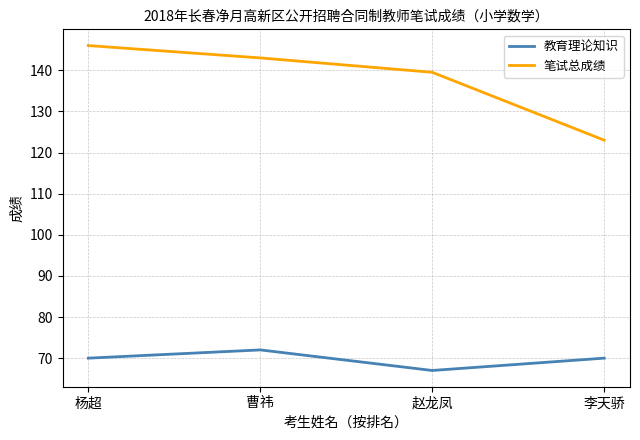

True or false: 教育理论知识 has more than 1 interior local peaks.

False